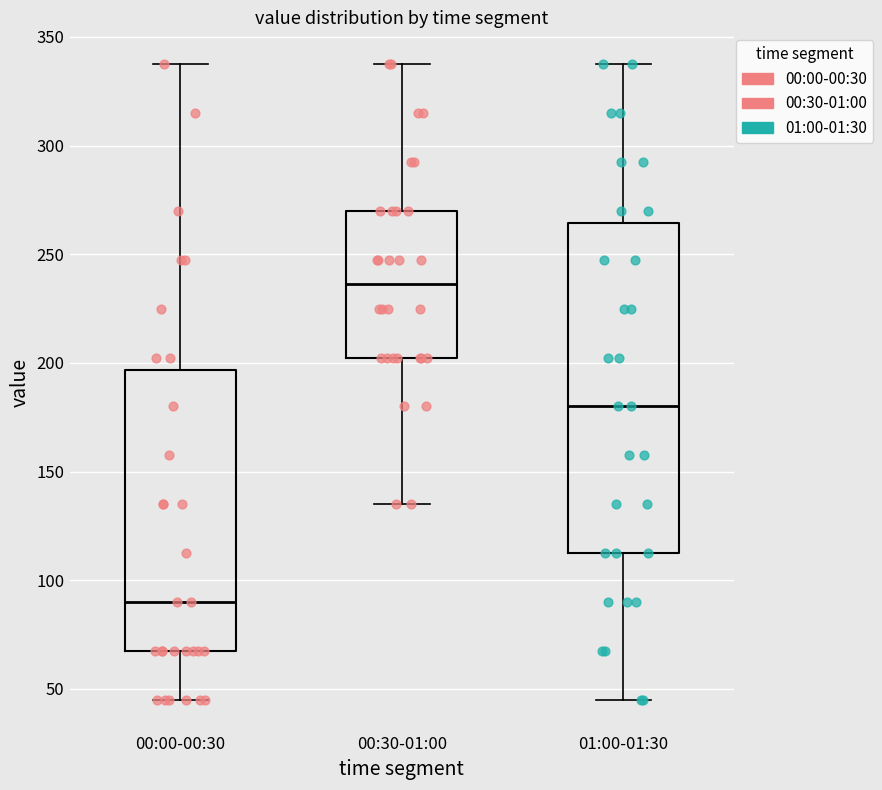

Where does the upper whisker of the box for 00:30-01:00 end on the y-axis? The values are not printed on the chart, so give them approximately, as read against the axis.

340